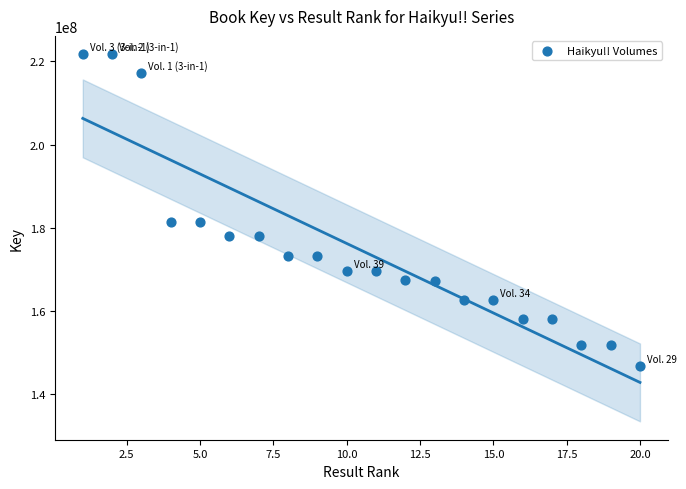

What is the range of Y values (max minus min)?

75038277